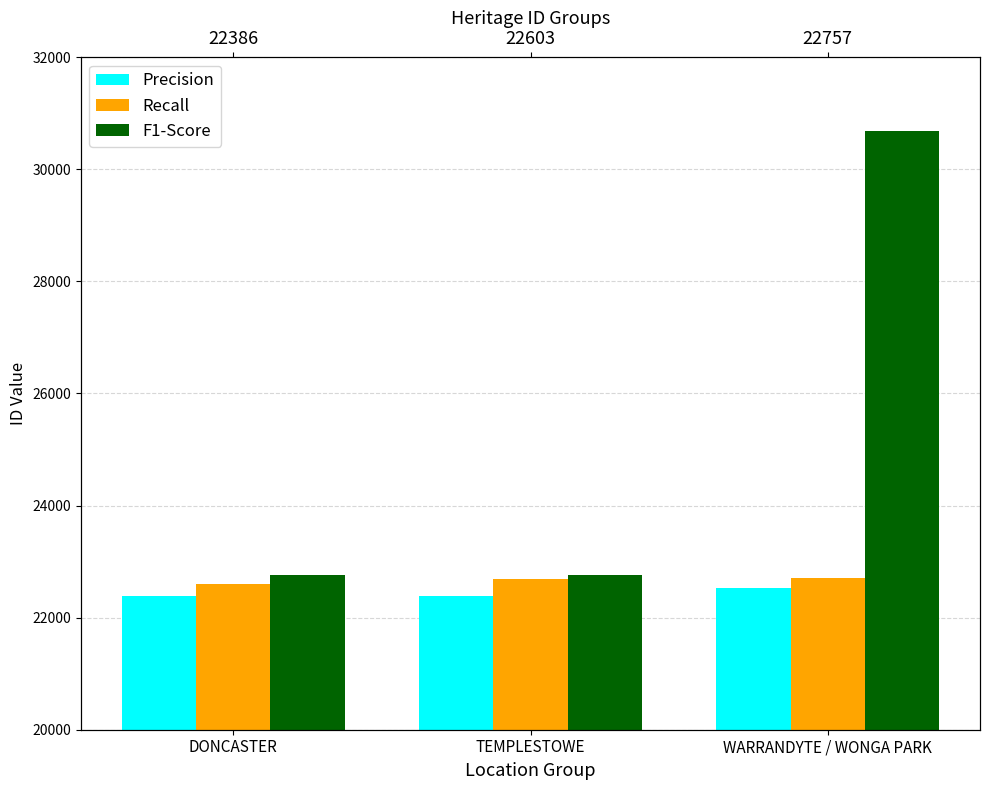

What is the value of the Recall bar at the 2nd from the left?

22694